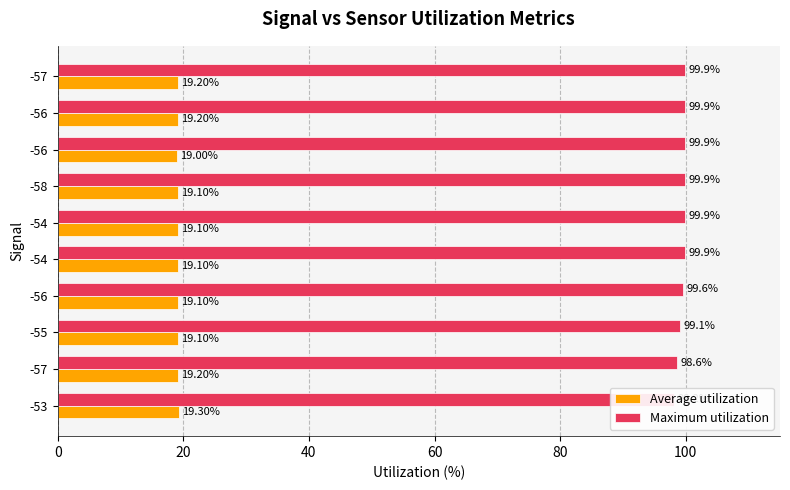

At how many categories does at least one series exceed 56?

10